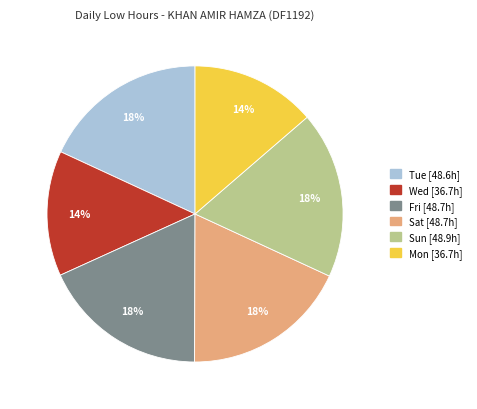

Does any single category account for the majority?

No